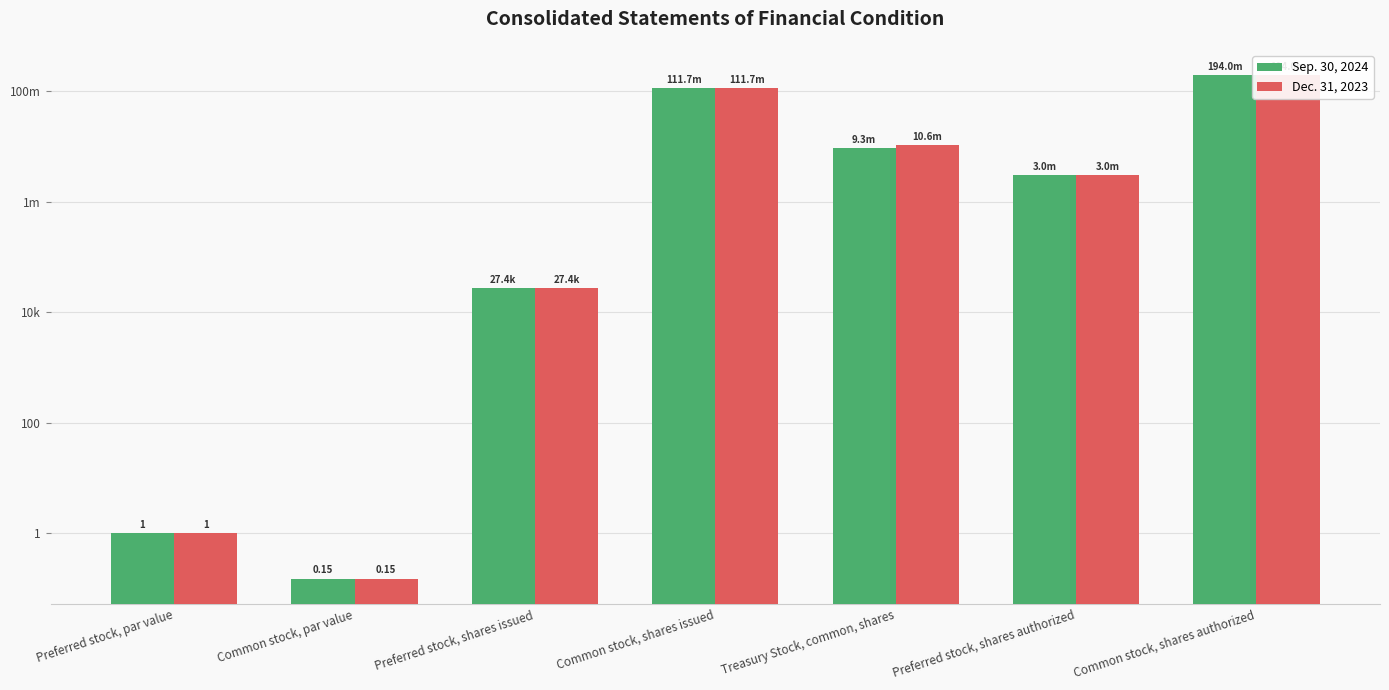

The Dec. 31, 2023 series shows 194000000.0 at Common stock, shares authorized. True or false?

True